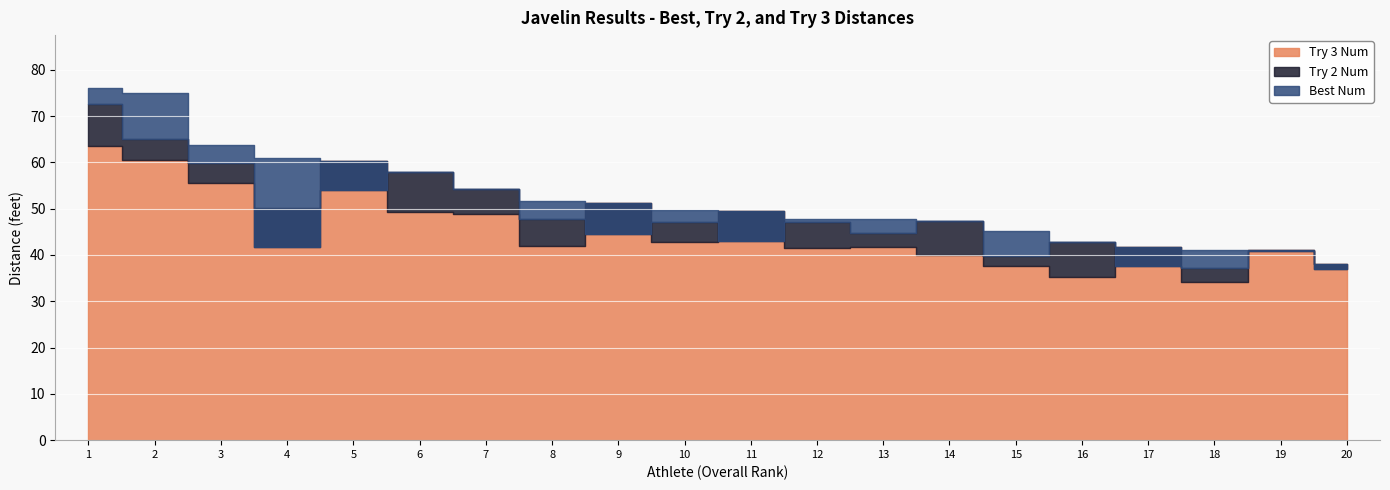

Reading left to right, transcribe all the data shown in this chart.

Try 3 Num: Gabriel Maltese=63.5	John Robinson=60.5	Matthew Jordan=55.6	Maria Stiger=50.1	Elliott Szalla=60.3	Blake Bonidie=49.2	Kate Giannetta=48.8	Elaina Moore=42.0	Jack VanderMolen=51.3	Alina Stiger=42.8	John Beeson=49.4	Amelia Wygoink=41.5	Michael Christlieb=41.8	Simon Adams=39.9	Finn Thompson=37.6	Maria Sprenkel=35.2	Bella Graff=41.7	Anna Kreinbrook=34.1	Alexis Abbett=41.1	Raleigh Mero=38.1
Best Num: Gabriel Maltese=76.1	John Robinson=75.1	Matthew Jordan=63.8	Maria Stiger=61.0	Elliott Szalla=60.3	Blake Bonidie=57.8	Kate Giannetta=54.2	Elaina Moore=51.8	Jack VanderMolen=51.3	Alina Stiger=49.7	John Beeson=49.4	Amelia Wygoink=47.8	Michael Christlieb=47.7	Simon Adams=47.2	Finn Thompson=45.2	Maria Sprenkel=42.8	Bella Graff=41.7	Anna Kreinbrook=41.2	Alexis Abbett=41.1	Raleigh Mero=38.1
Try 2 Num: Gabriel Maltese=72.7	John Robinson=65.1	Matthew Jordan=59.8	Maria Stiger=41.8	Elliott Szalla=54.1	Blake Bonidie=57.8	Kate Giannetta=54.2	Elaina Moore=47.8	Jack VanderMolen=44.6	Alina Stiger=47.1	John Beeson=43.1	Amelia Wygoink=47.1	Michael Christlieb=44.8	Simon Adams=47.2	Finn Thompson=39.8	Maria Sprenkel=42.8	Bella Graff=37.6	Anna Kreinbrook=37.1	Alexis Abbett=40.9	Raleigh Mero=37.0